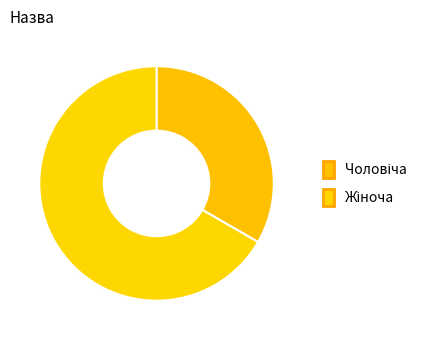

Which slice is the smallest?

Чоловіча